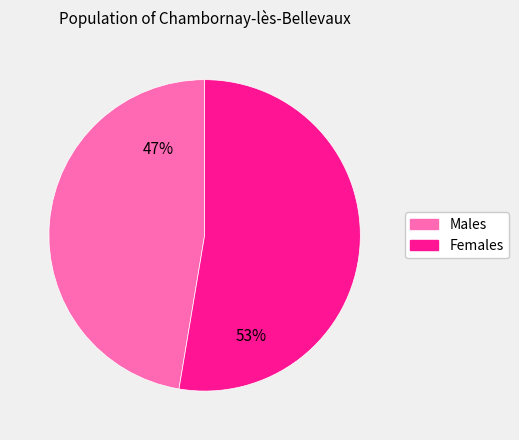

To the nearest percent, what is the average slice percentage?

50%